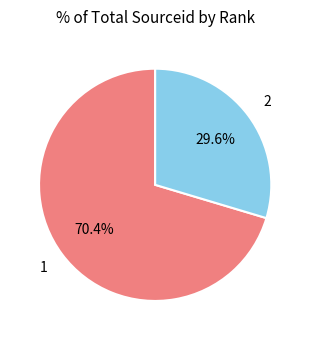

To the nearest percent, what is the combined percentage of 2 and 1?

100%